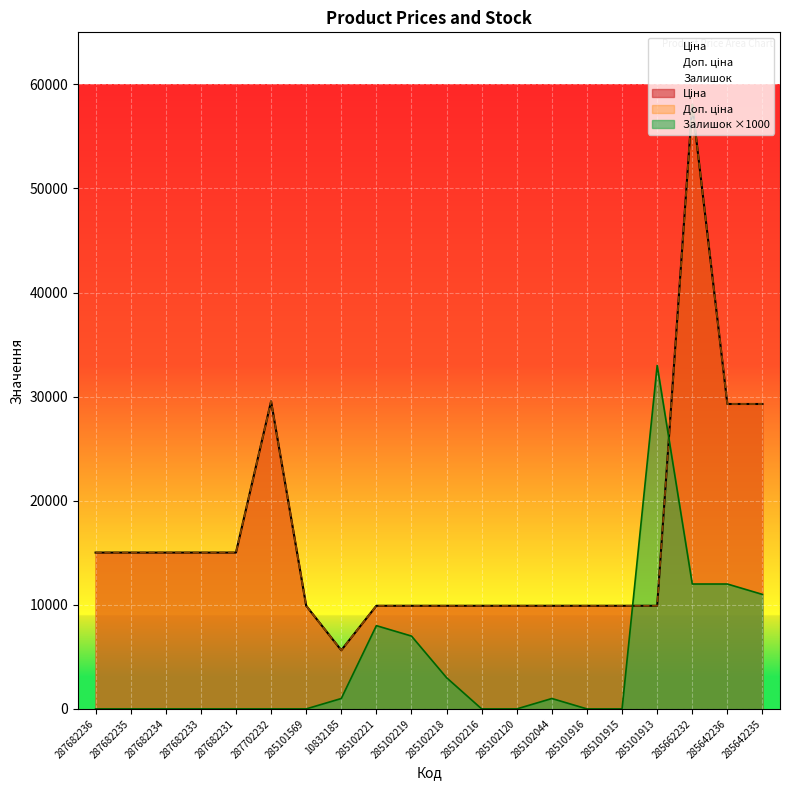

At which label does Доп. ціна first exceed 9908?

287682236